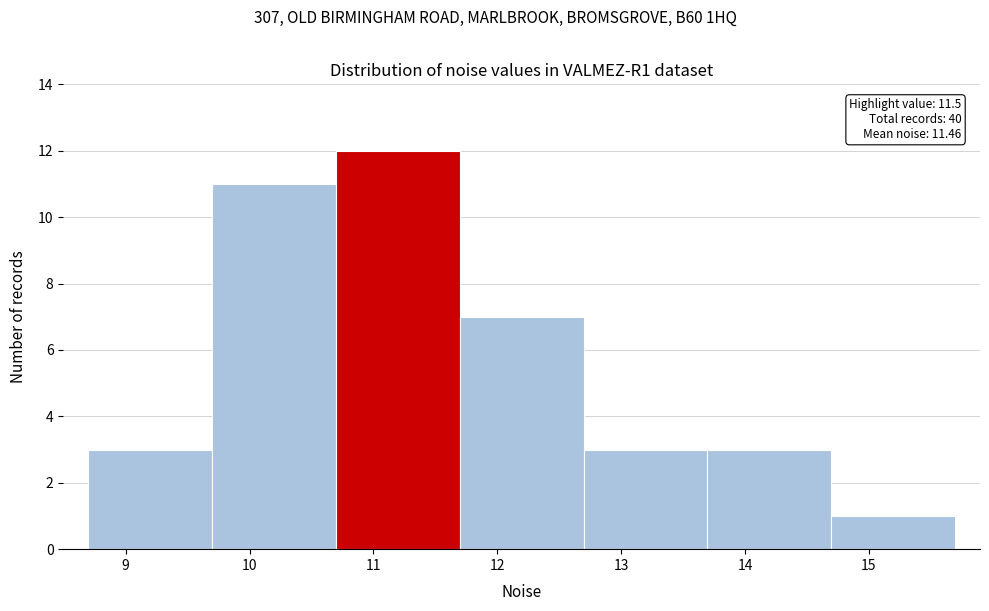

Which range on the x-axis has the tallest bar?

10.7 to 11.7